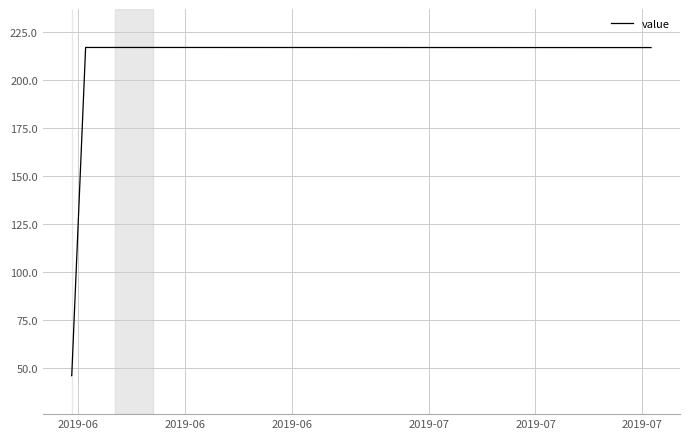

What is the difference between the maximum and minimum values?

170.7